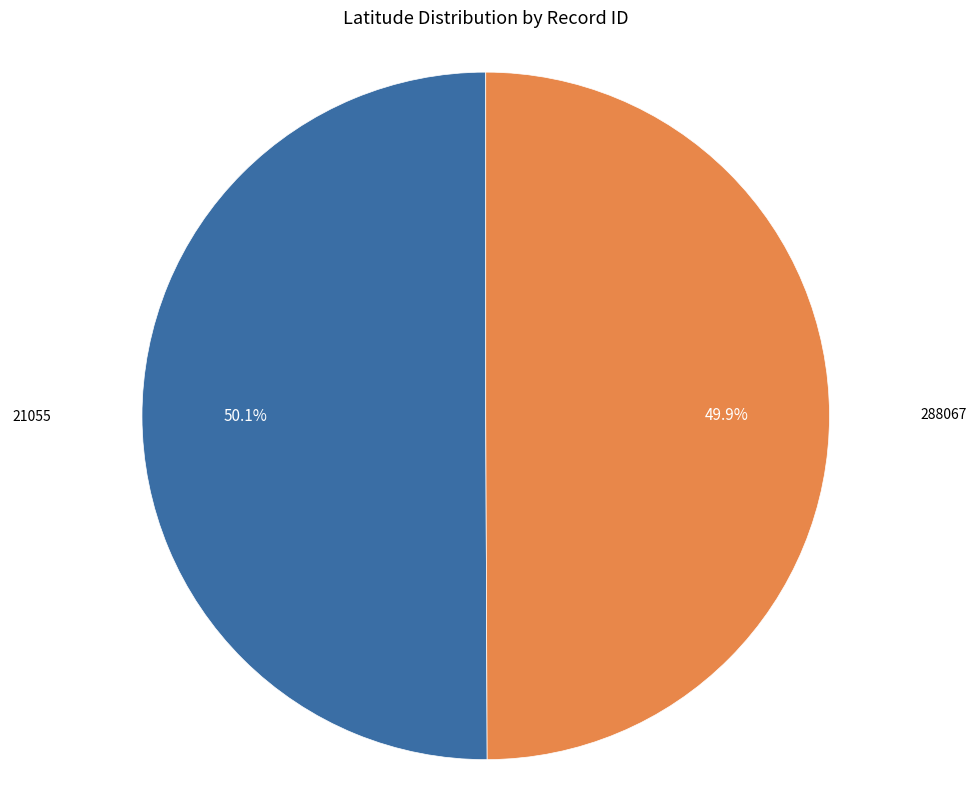

True or false: 21055 accounts for 40% of the total.

False